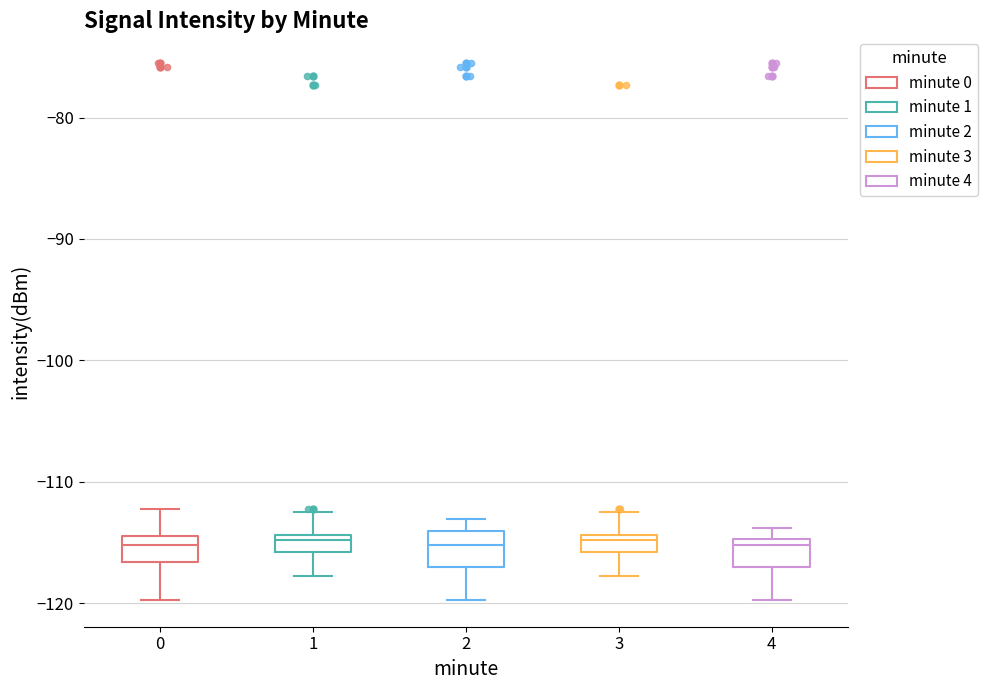

Where does the upper whisker of the box at x = 1 end on the y-axis? The values are not printed on the chart, so give them approximately, as read against the axis.

-113